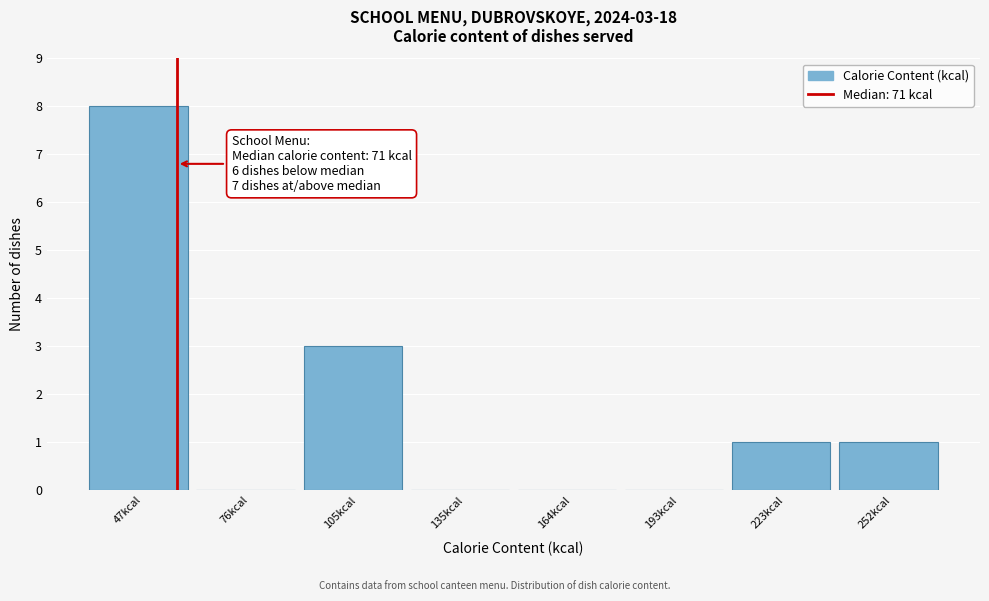

Reading left to right, what are all the values shown in this chart?

47kcal=8	76kcal=0	105kcal=3	135kcal=0	164kcal=0	193kcal=0	223kcal=1	252kcal=1